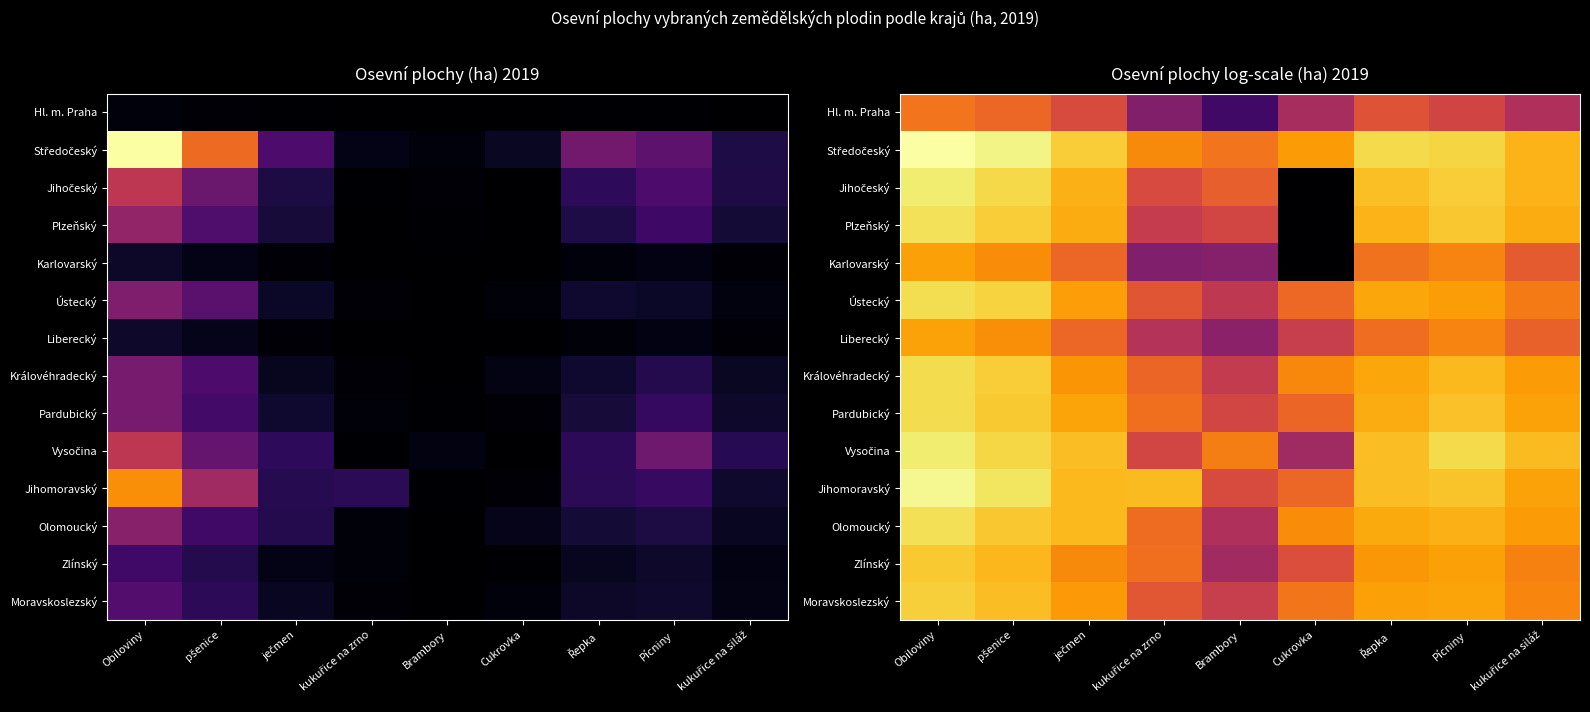

The value of Karlovarský at kukuřice na zrno is 7.9. True or false?

False